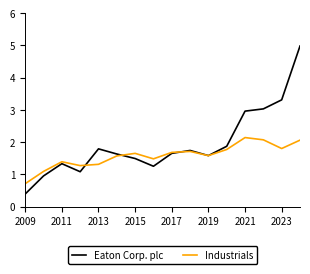

List the series in order of their overall mean, lowest first.

Industrials, Eaton Corp. plc